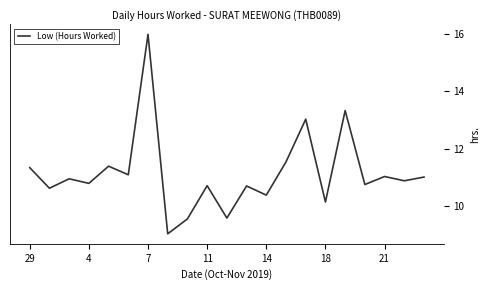

What is the difference between the maximum and minimum values?

7.0